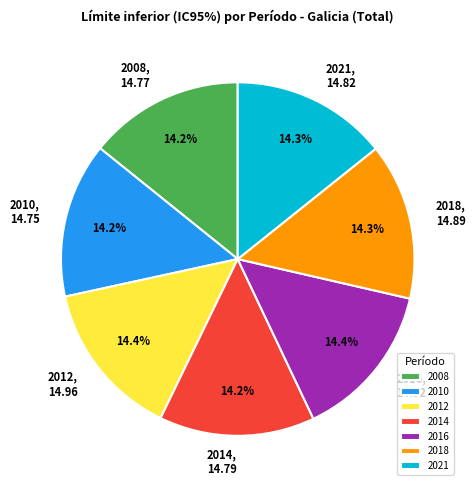

To the nearest percent, what percentage of the pie is 2018?

14%